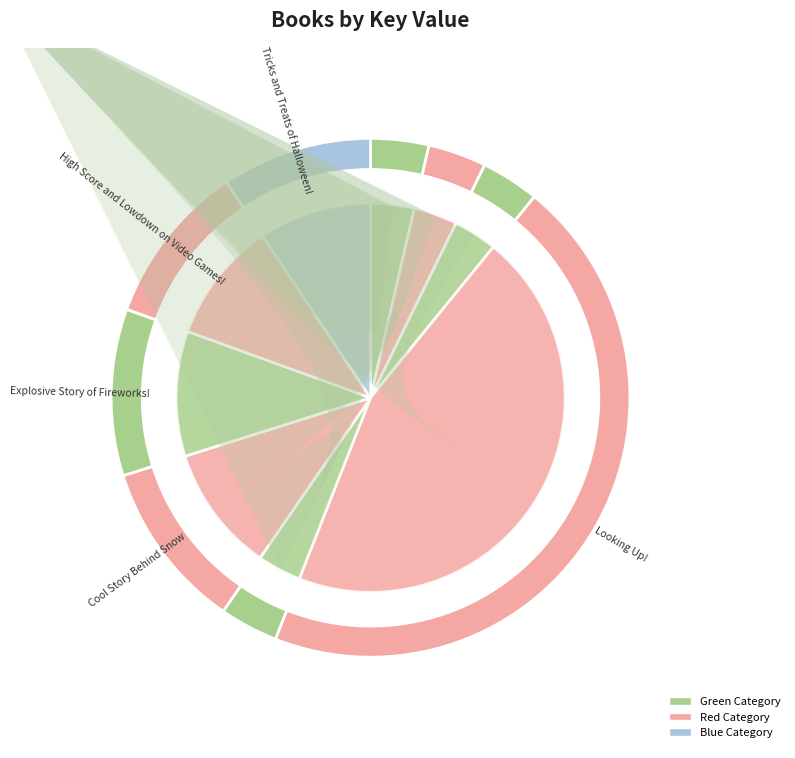

What is the change in value from Explosive Story of Fireworks! to High Score and Lowdown on Video Games!?

-14409671